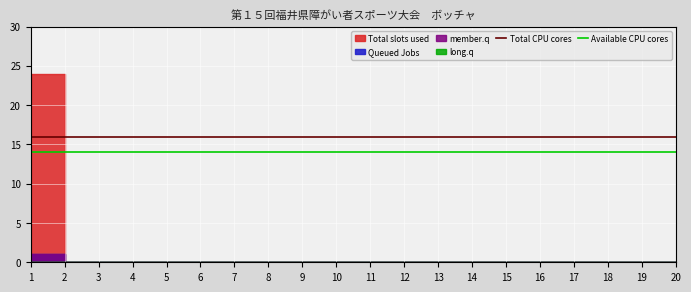

Is this an area chart (filled region under the line)?

No